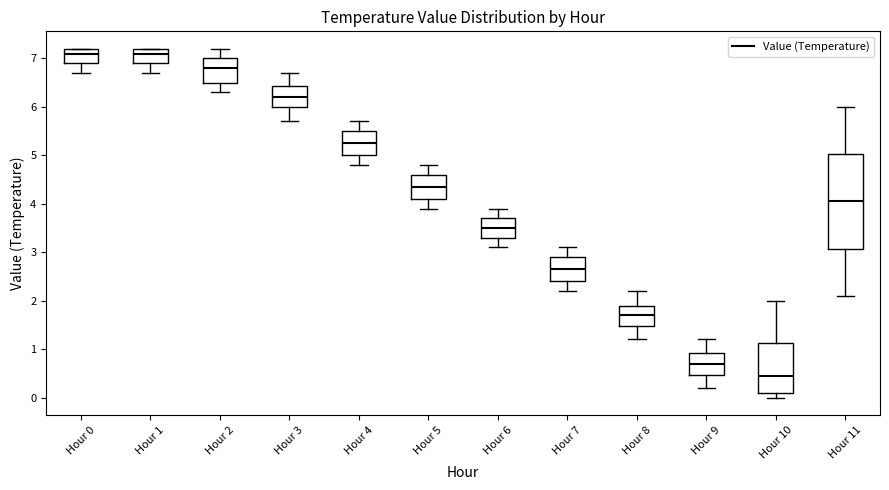

Reading left to right, transcribe this box plot: for each box, give where its median line is, the range the box spans, and where its two whiskers end, as read against the y-axis. The values are not printed on the chart, so give them approximately, as read against the axis.

Hour 0: median 7.1, box 6.9 to 7.2, whiskers 6.7 to 7.2
Hour 1: median 7.1, box 6.9 to 7.2, whiskers 6.7 to 7.2
Hour 2: median 6.8, box 6.5 to 7.0, whiskers 6.3 to 7.2
Hour 3: median 6.2, box 6.0 to 6.4, whiskers 5.7 to 6.7
Hour 4: median 5.3, box 5.0 to 5.5, whiskers 4.8 to 5.7
Hour 5: median 4.4, box 4.1 to 4.6, whiskers 3.9 to 4.8
Hour 6: median 3.5, box 3.3 to 3.7, whiskers 3.1 to 3.9
Hour 7: median 2.7, box 2.4 to 2.9, whiskers 2.2 to 3.1
Hour 8: median 1.7, box 1.5 to 1.9, whiskers 1.2 to 2.2
Hour 9: median 0.7, box 0.5 to 0.9, whiskers 0.2 to 1.2
Hour 10: median 0.5, box 0.1 to 1.1, whiskers 0.0 to 2.0
Hour 11: median 4.1, box 3.1 to 5.0, whiskers 2.1 to 6.0